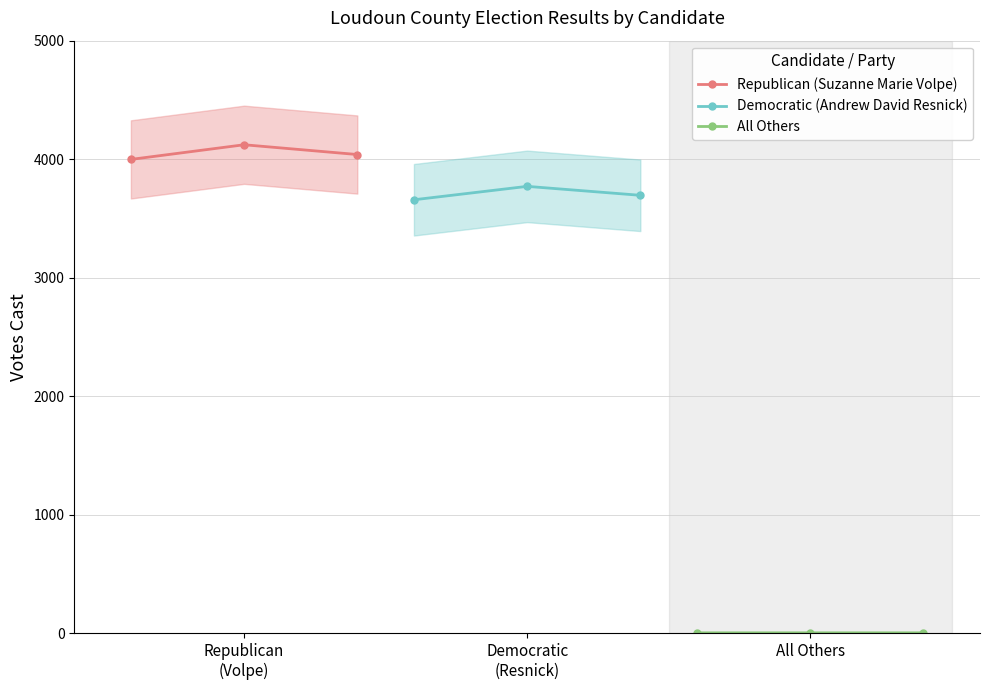

Which series has the largest total across all categories?

Republican (Suzanne Marie Volpe)